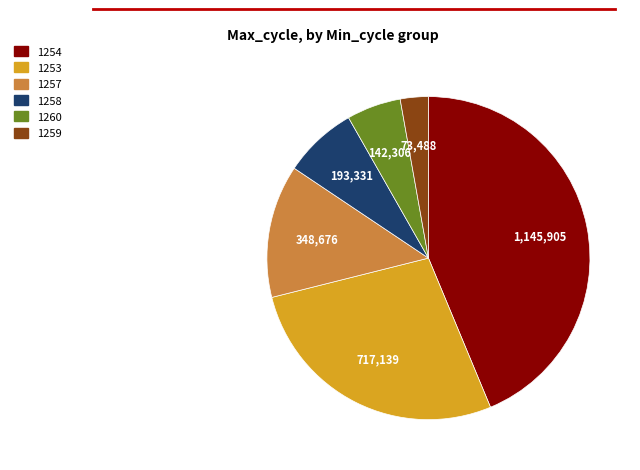

Is there any slice that represents more than half of the pie?

No